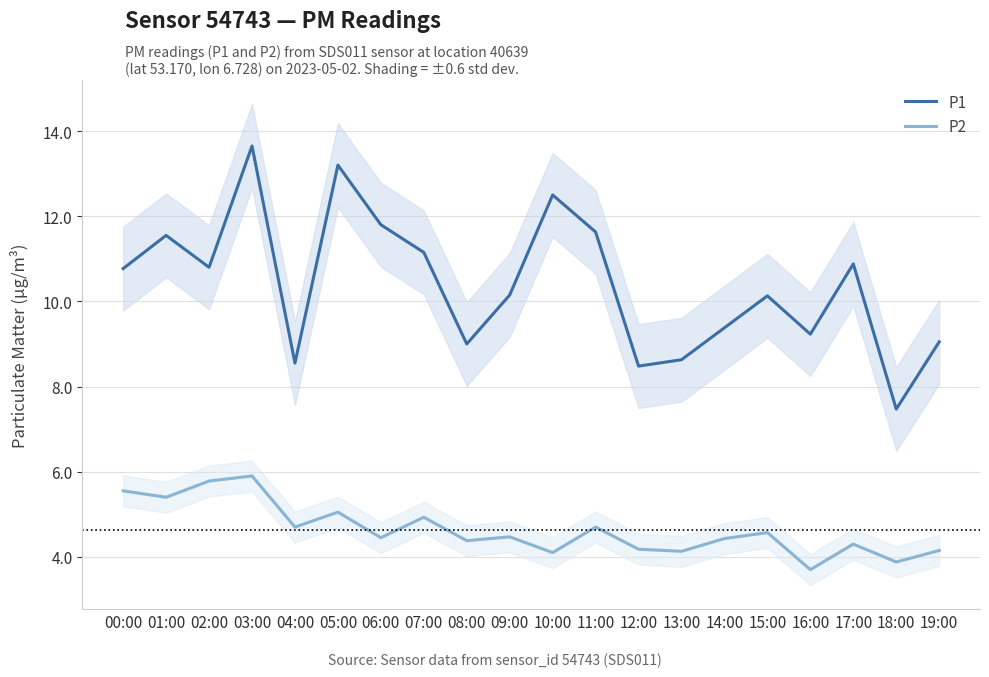

What is the sum of all P1 values?

208.0